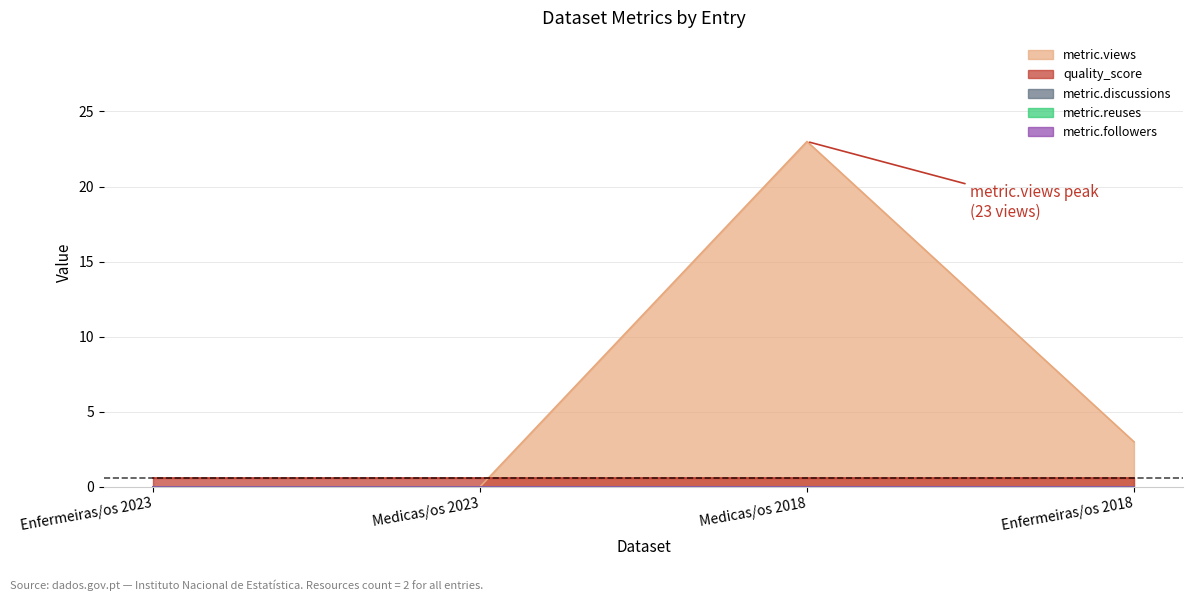

At which category is the sum across all series the highest?

Medicas/os 2018